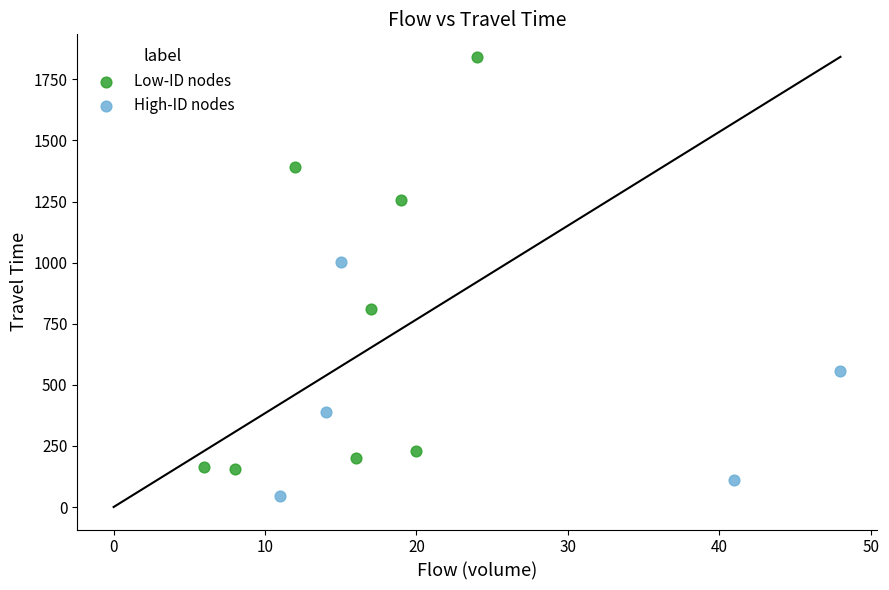

Which series reaches the minimum Y coordinate?

High-ID nodes